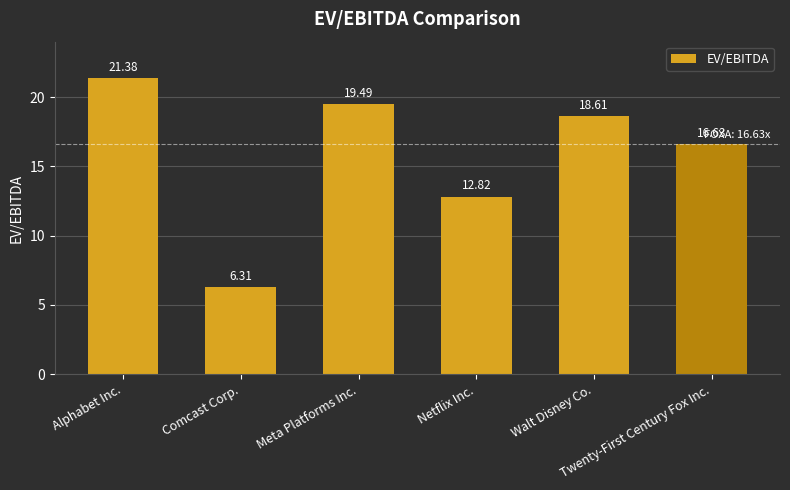

What is the change in value from Comcast Corp. to Netflix Inc.?

+6.5